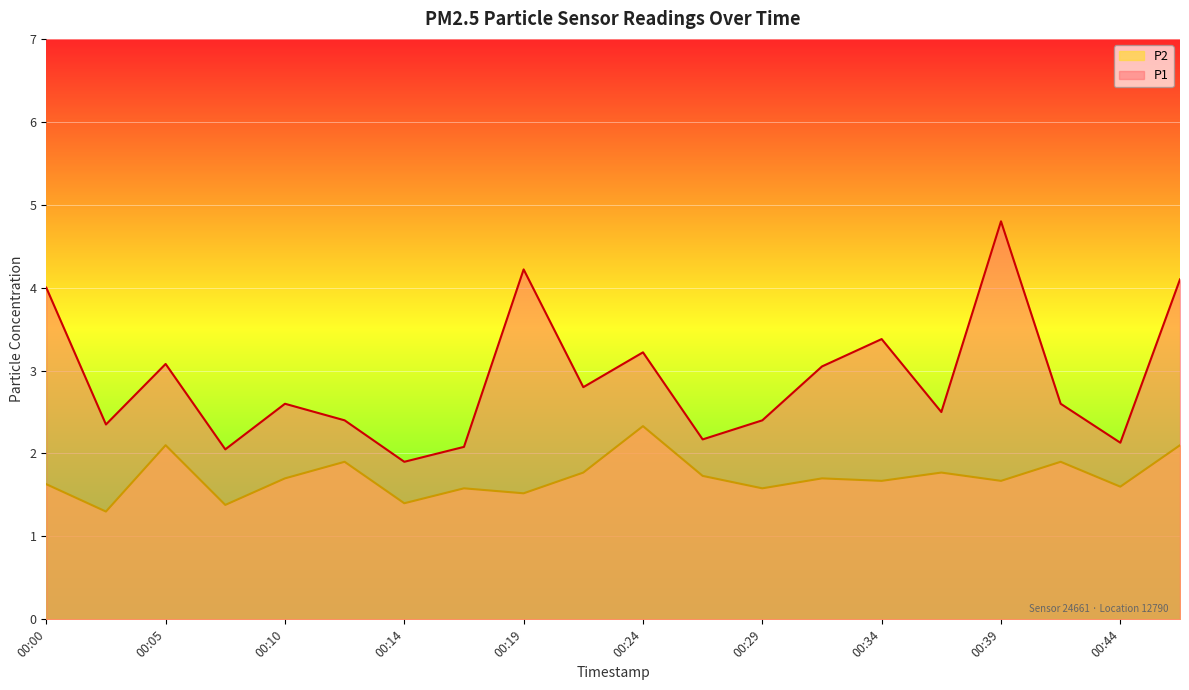

Reading left to right, transcribe all the data shown in this chart.

P1: 4.0	2.4	3.1	2.0	2.6	2.4	1.9	2.1	4.2	2.8	3.2	2.2	2.4	3.0	3.4	2.5	4.8	2.6	2.1	4.1
P2: 1.6	1.3	2.1	1.4	1.7	1.9	1.4	1.6	1.5	1.8	2.3	1.7	1.6	1.7	1.7	1.8	1.7	1.9	1.6	2.1